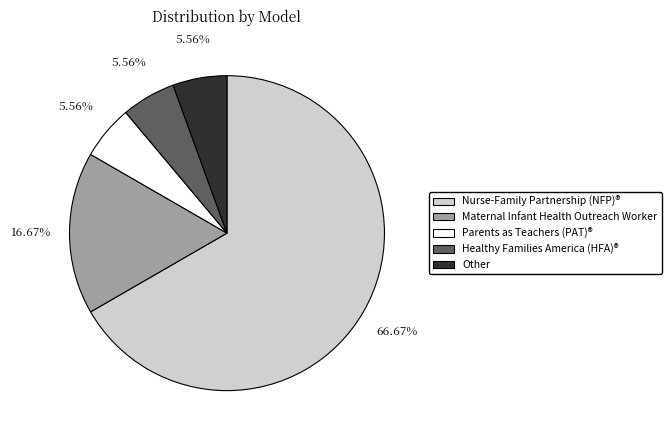

What is the largest slice in the pie chart?

Nurse-Family Partnership (NFP)®